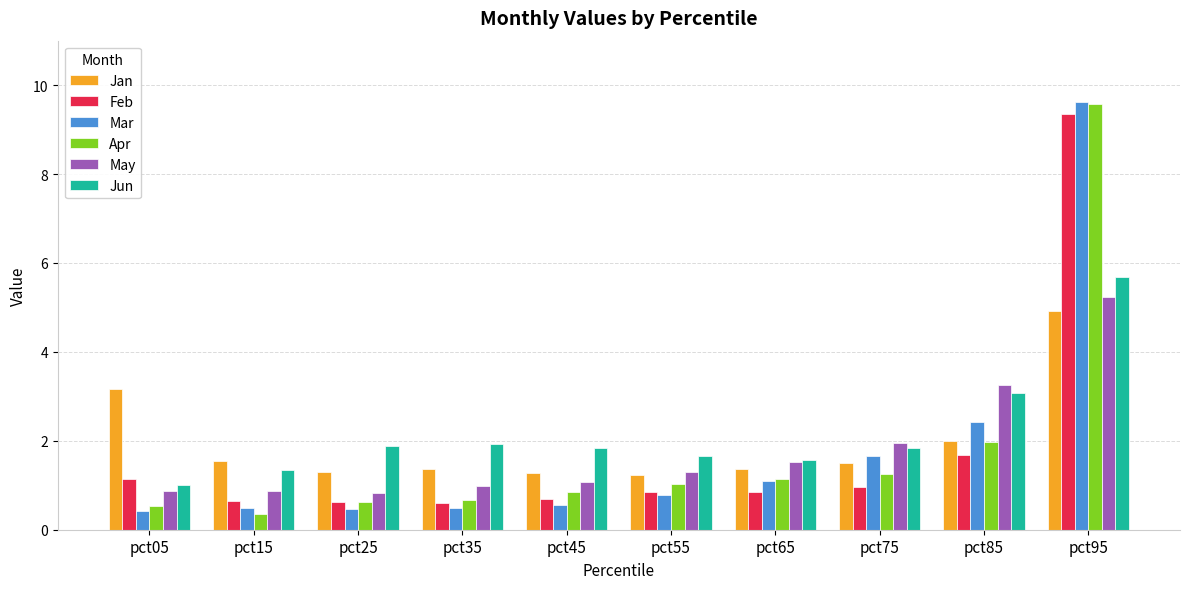

At which label is Apr closest to 4?

pct85